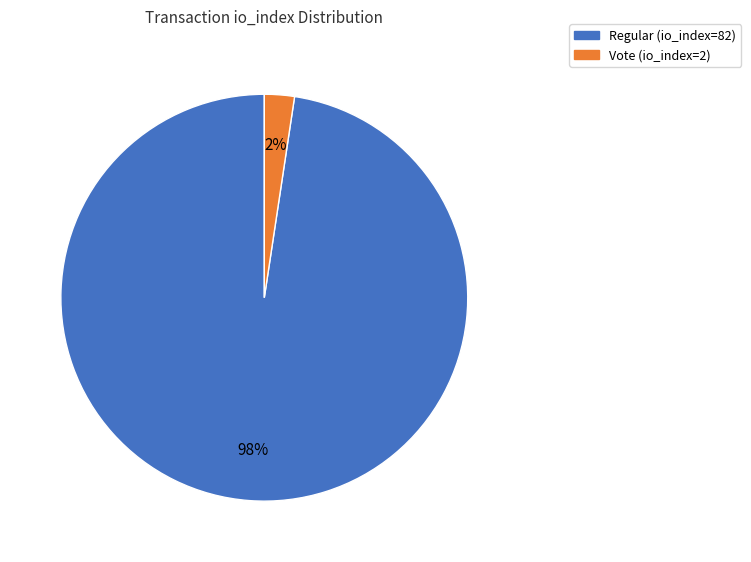

The Vote (io_index=2) slice represents 2% of the pie. True or false?

True